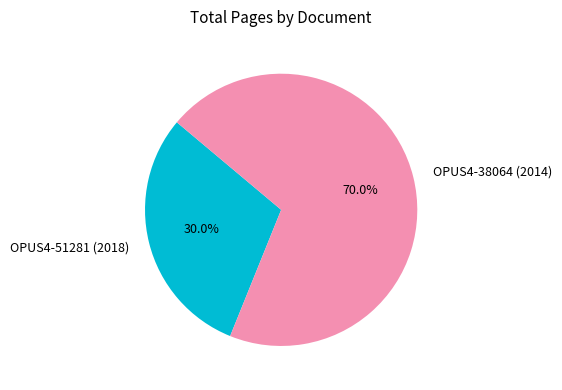

To the nearest percent, what is the average slice percentage?

50%